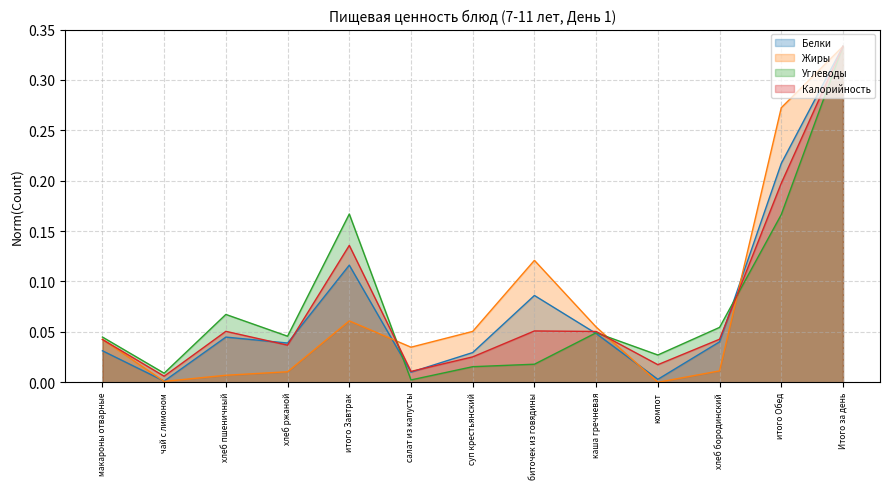

What is the difference between the second highest and second lowest values in the Калорийность series?

0.2